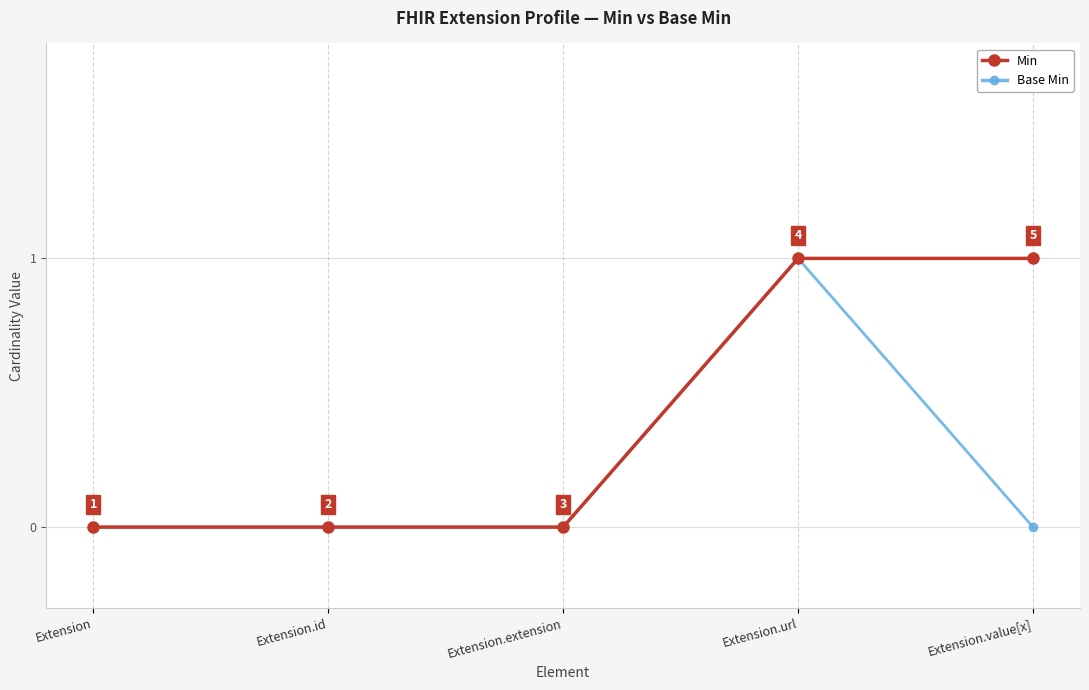

True or false: Min has more than 1 interior local peaks.

False